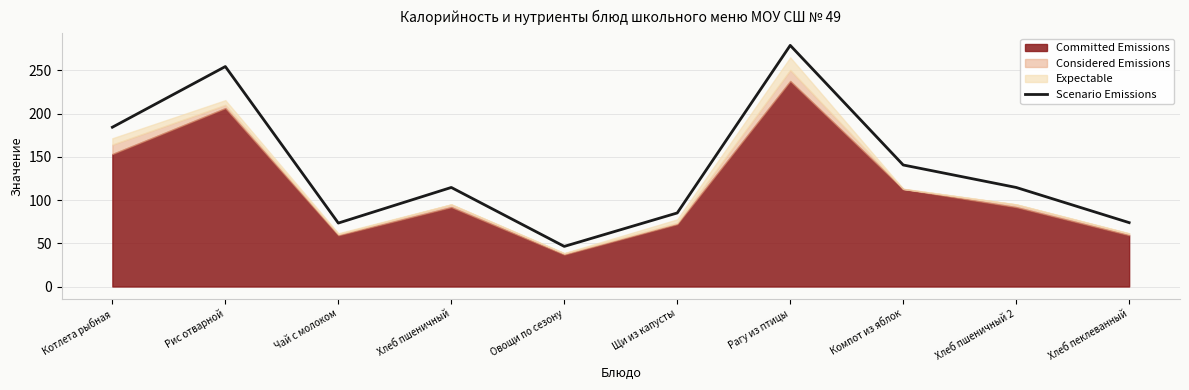

At which category does the chart reach its peak across all series?

Рагу из птицы